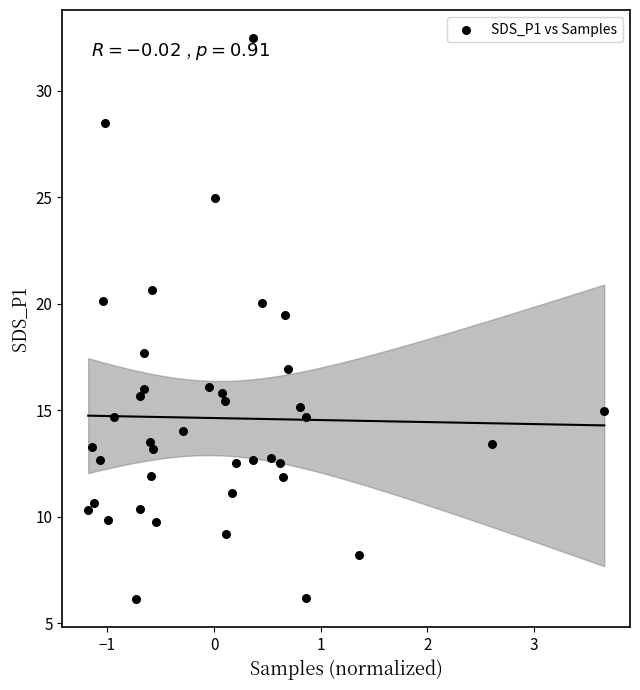

What is the range of Y values (max minus min)?

26.3